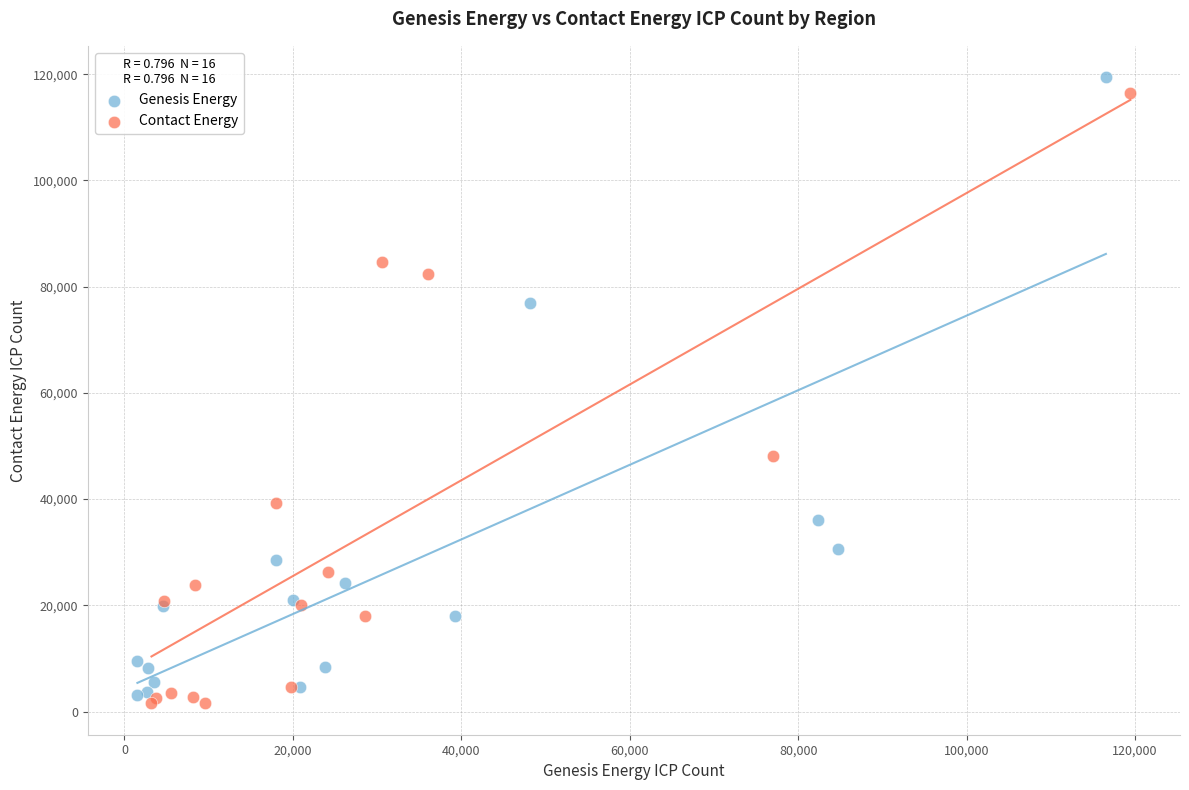

Which series has the largest Y range (max minus min)?

Genesis Energy